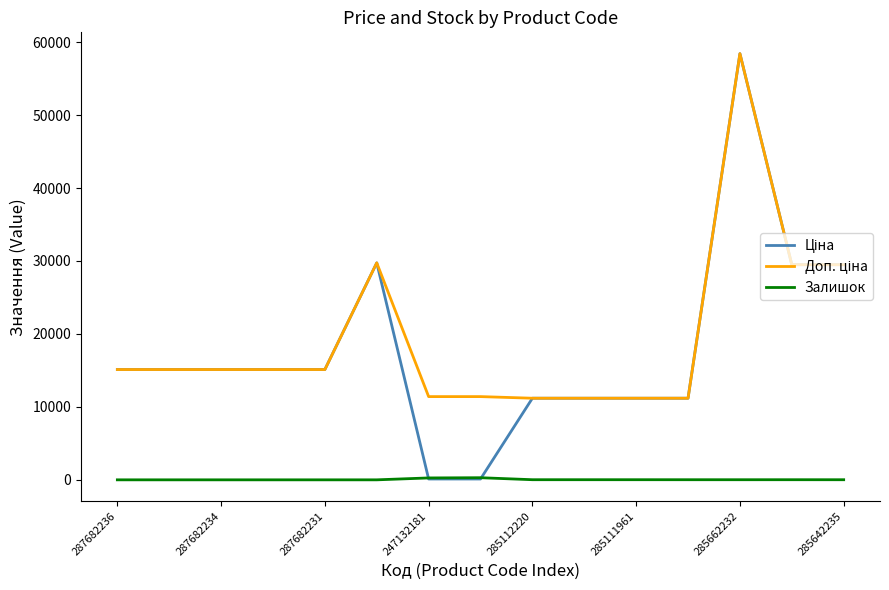

What is the greatest value displayed?

58426.5